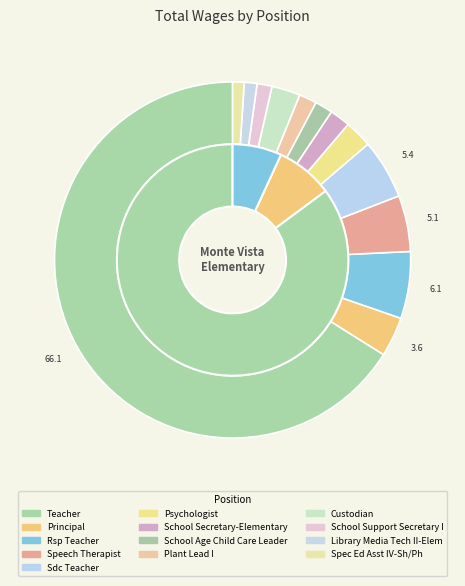

What is the change in value from Principal to School Support Secretary I?

-58598